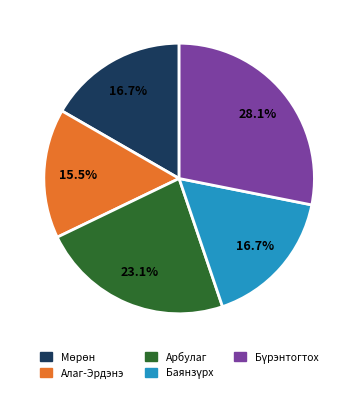

Which slice is the smallest?

Алаг-Эрдэнэ